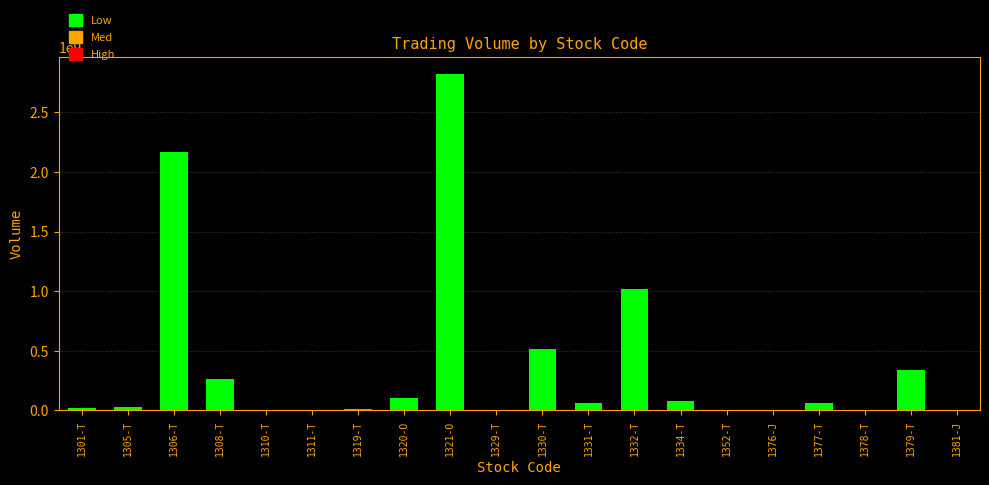

True or false: the data shows 547612754 at 1379-T.

False